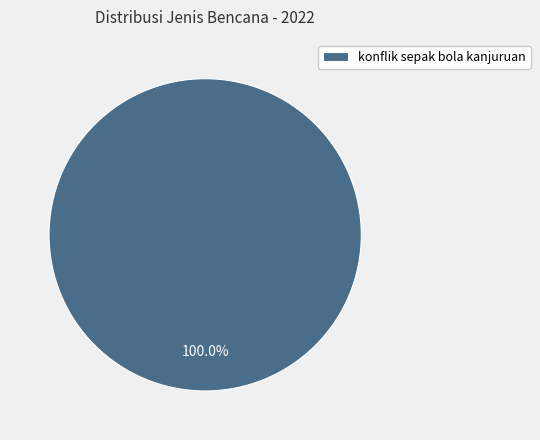

Which category accounts for the majority?

konflik sepak bola kanjuruan